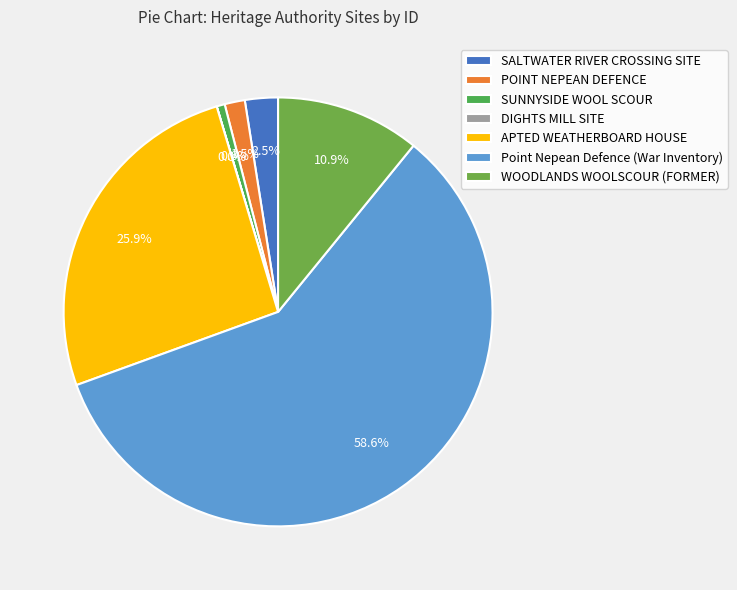

What is the change in value from SALTWATER RIVER CROSSING SITE to WOODLANDS WOOLSCOUR (FORMER)?

+17943